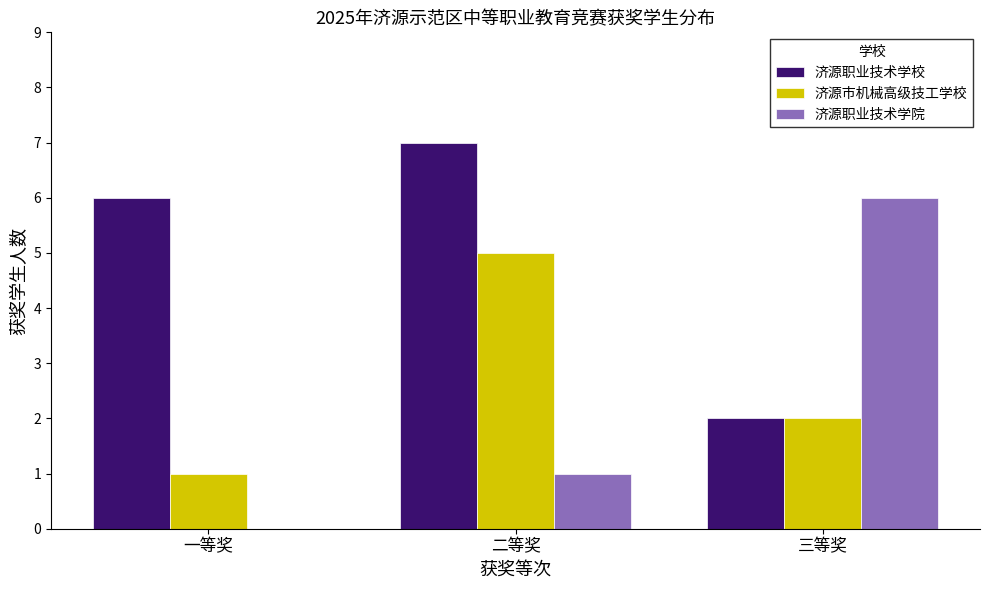

Which series changed the most between 一等奖 and 三等奖?

济源职业技术学院